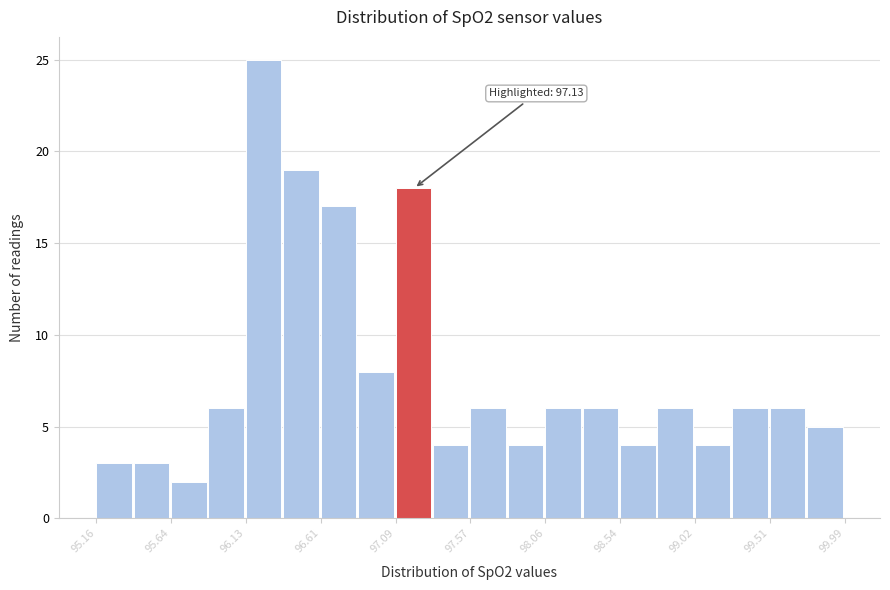

Over which range of the x-axis is the bar tallest?

96.15 to 96.35